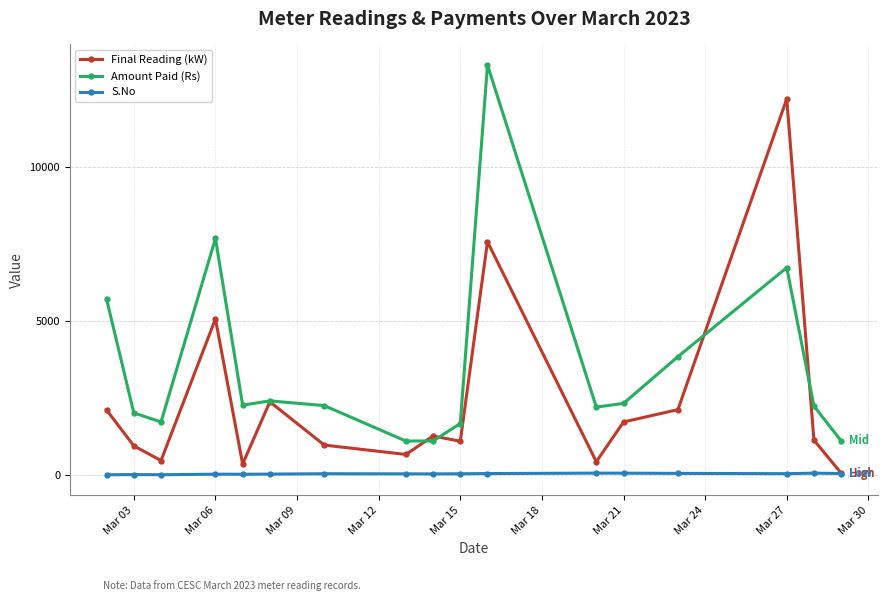

What is the value of the Amount Paid (Rs) point at the 5th from the left?

2271.0